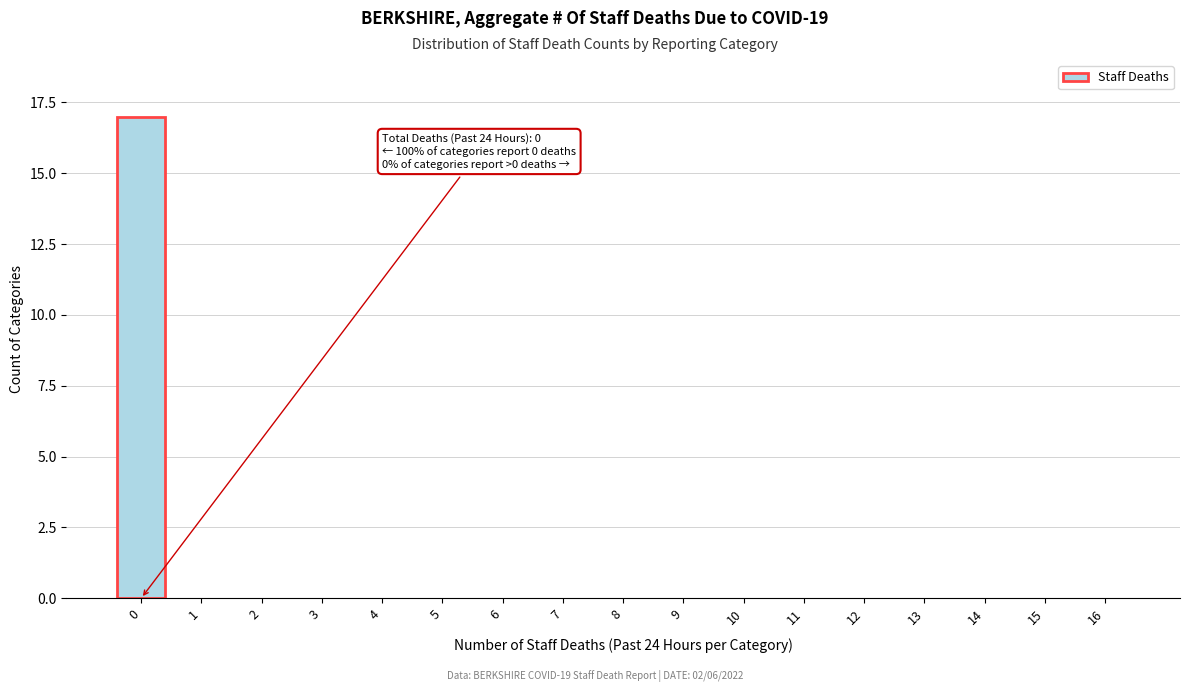

Reading left to right, transcribe all the data shown in this chart.

0=17	1=0	2=0	3=0	4=0	5=0	6=0	7=0	8=0	9=0	10=0	11=0	12=0	13=0	14=0	15=0	16=0